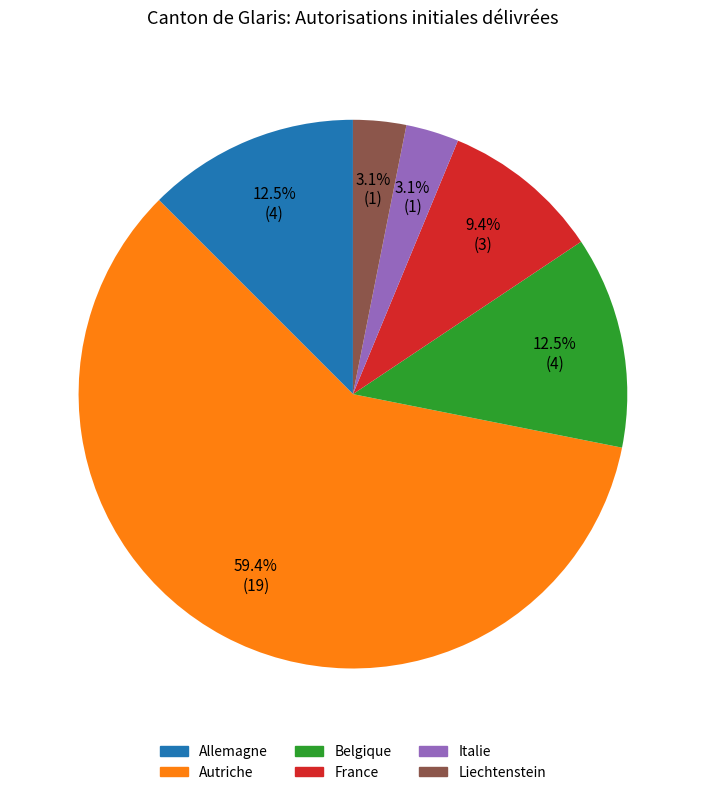

Which slice is the largest?

Autriche